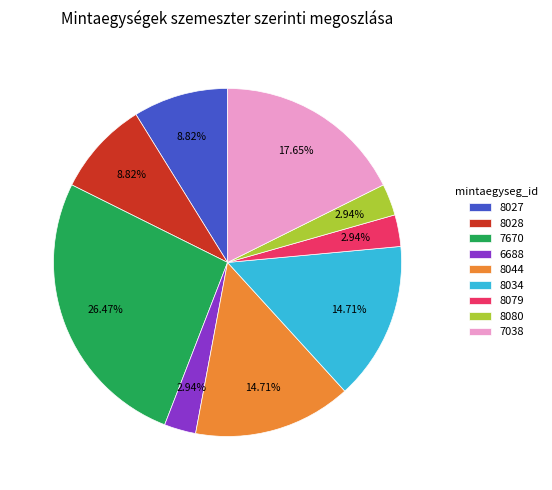

What percentage is NOT represented by 6688?

97.1%